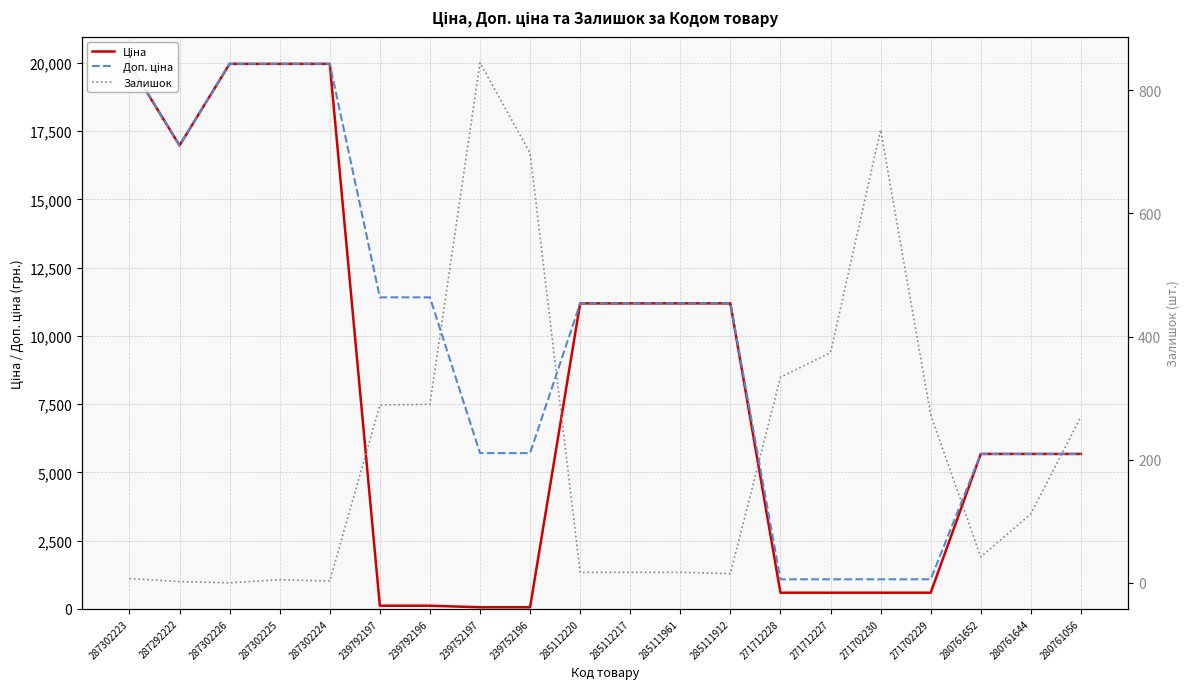

Reading left to right, list all the values displayed in this chart.

Ціна: 19964.2	16976.3	19964.2	19964.2	19964.2	114.1	114.1	57.0	57.0	11188.2	11188.2	11188.2	11188.2	589.9	589.9	589.9	589.9	5673.8	5673.8	5673.8
Доп. ціна: 19964.2	16976.3	19964.2	19964.2	19964.2	11410.0	11410.0	5705.0	5705.0	11188.2	11188.2	11188.2	11188.2	1081.7	1081.7	1081.7	1081.7	5673.8	5673.8	5673.8
Залишок: 7.0	2.0	0.0	5.0	3.0	289.0	290.0	845.0	698.0	17.0	17.0	17.0	15.0	334.0	374.0	736.0	273.0	42.0	112.0	270.0